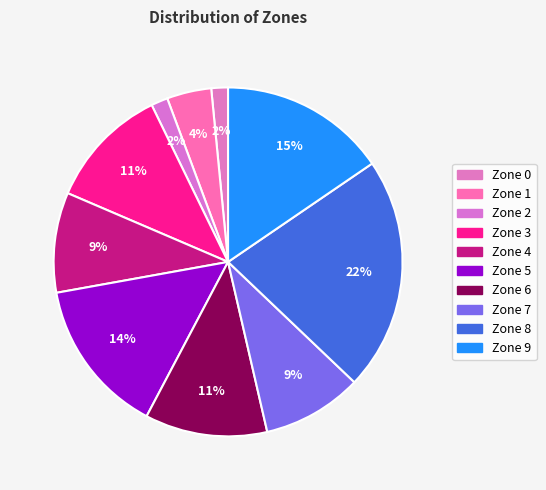

To the nearest percent, what is the combined percentage of Zone 8 and Zone 1?

26%